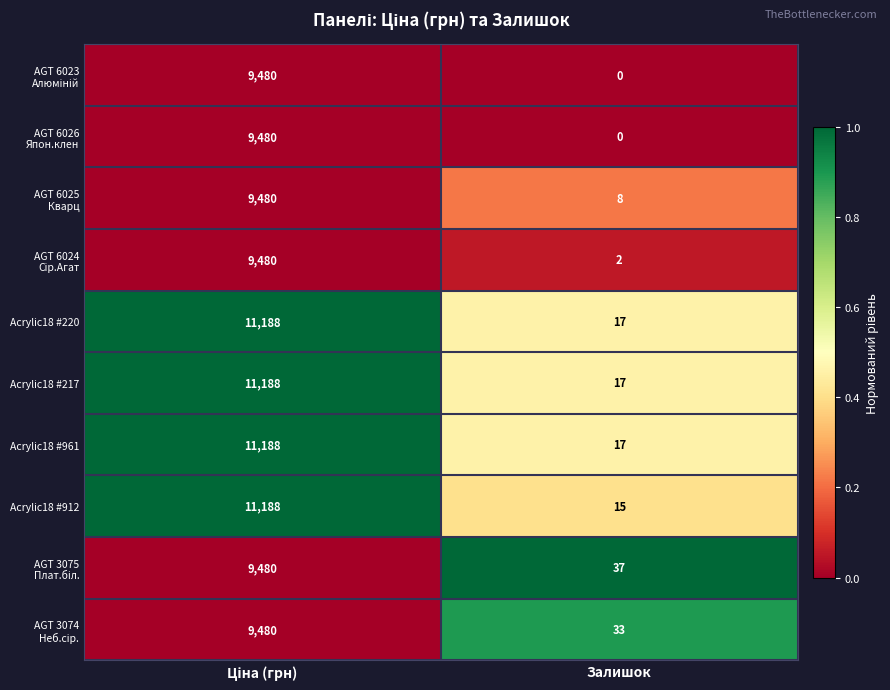

What is the total value across all series at Залишок?

146